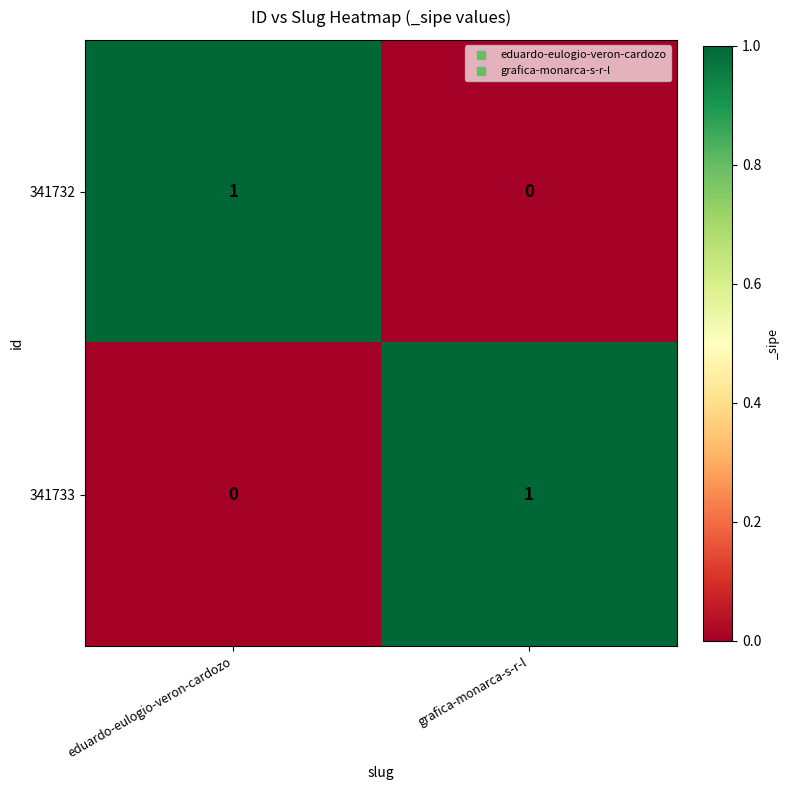

How many distinct data groups are displayed?

2